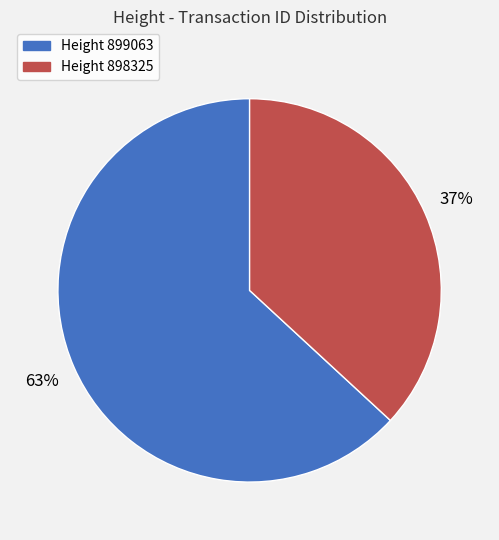

To the nearest percent, what is the average slice percentage?

50%